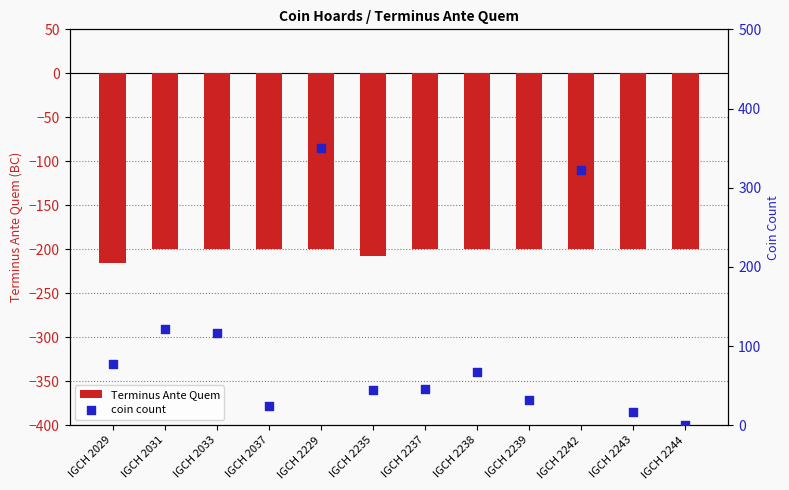

Which series has the widest spread of Y values?

coin count